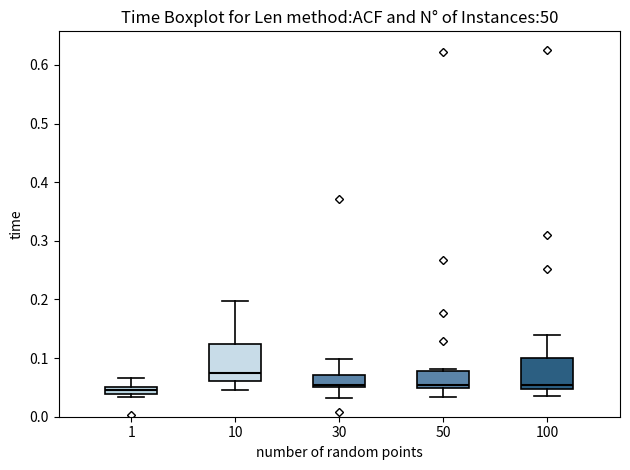

Where does the upper whisker of the box at x = 10 end on the y-axis? The values are not printed on the chart, so give them approximately, as read against the axis.

0.20